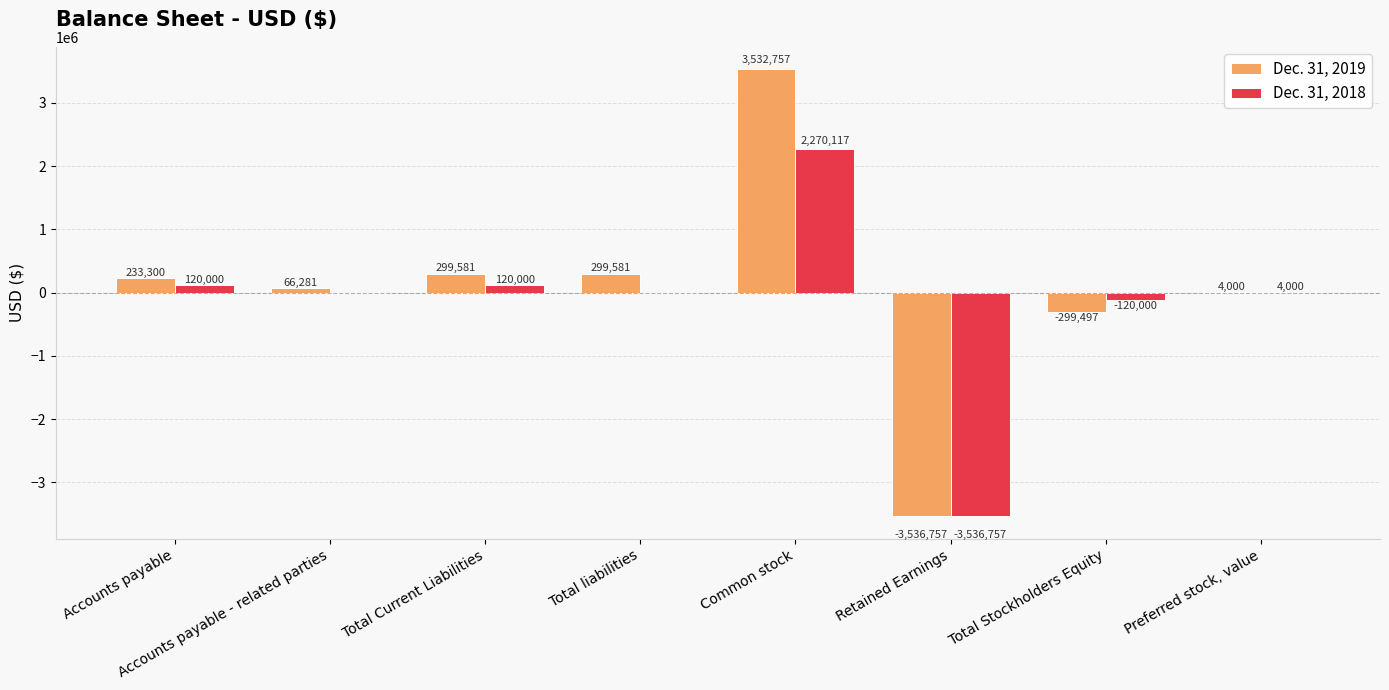

What is the sum of the Dec. 31, 2019 values at Accounts payable and Accounts payable - related parties?

299581